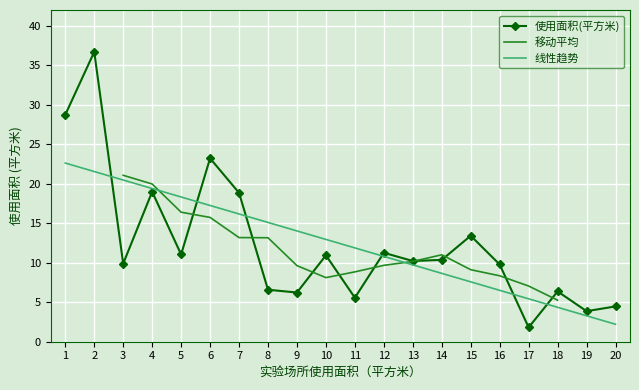

At which label is the value closest to 19?

4